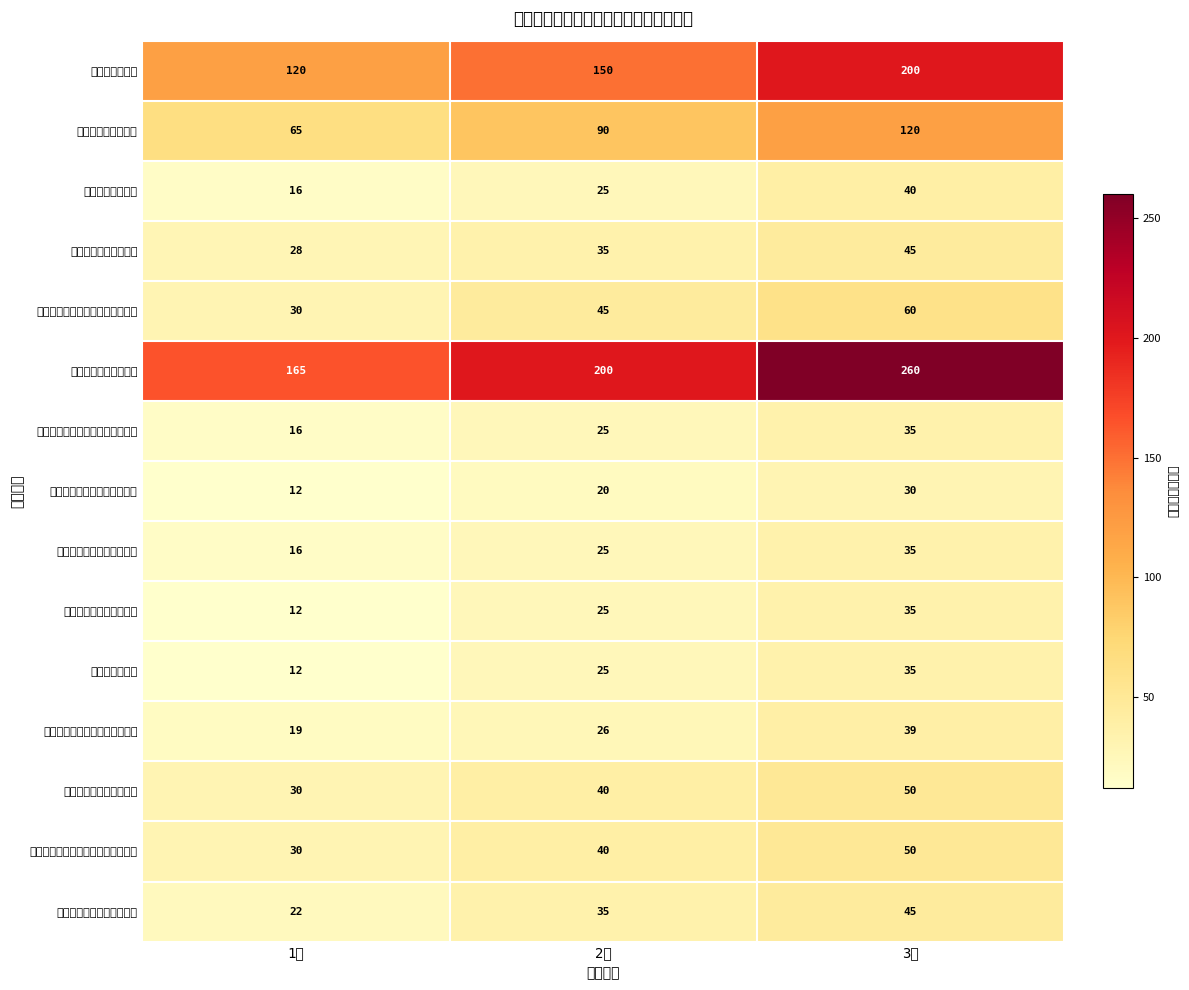

Which label corresponds to the smallest value in the chart?

1档